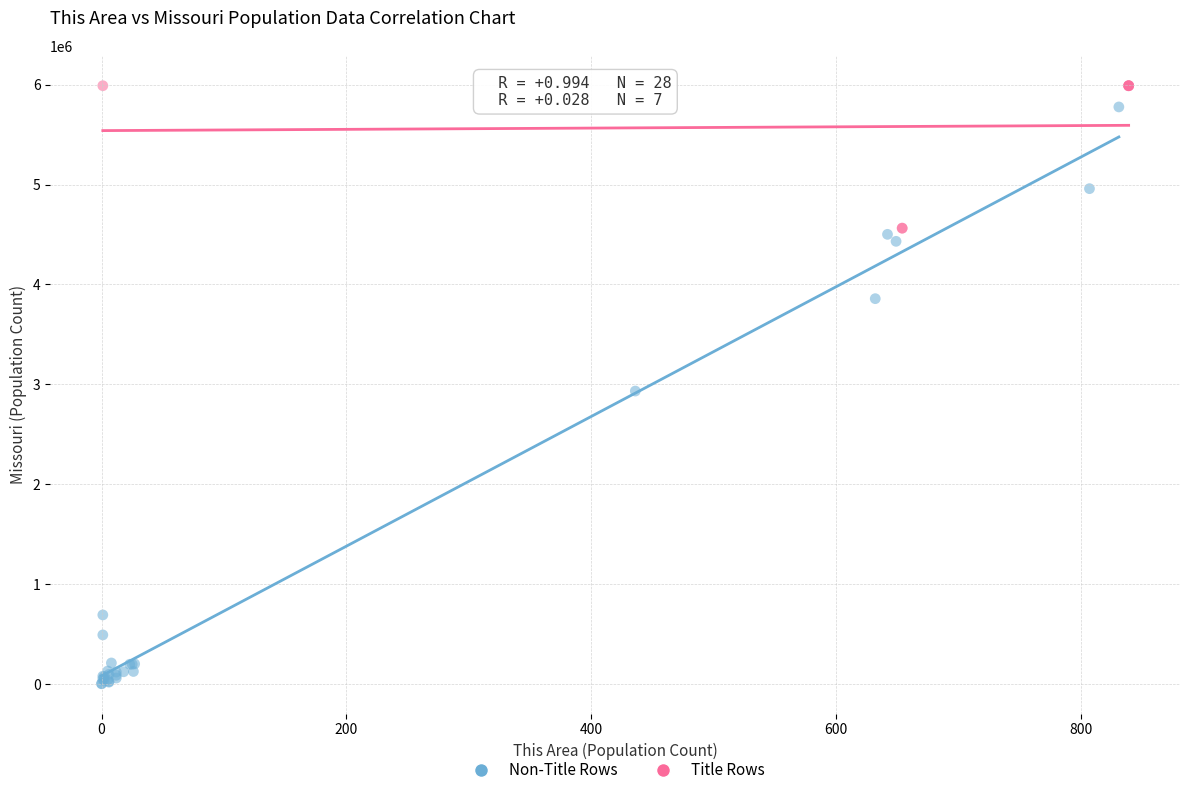

Which series reaches the maximum Y coordinate?

Title Rows